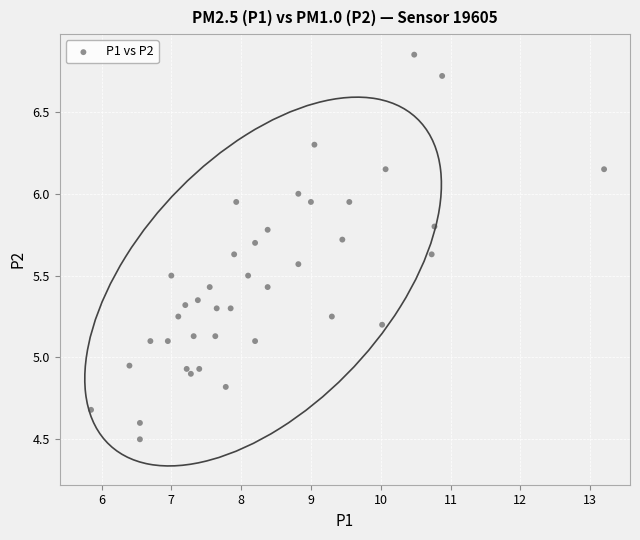

What is the range of X values (max minus min)?

7.3